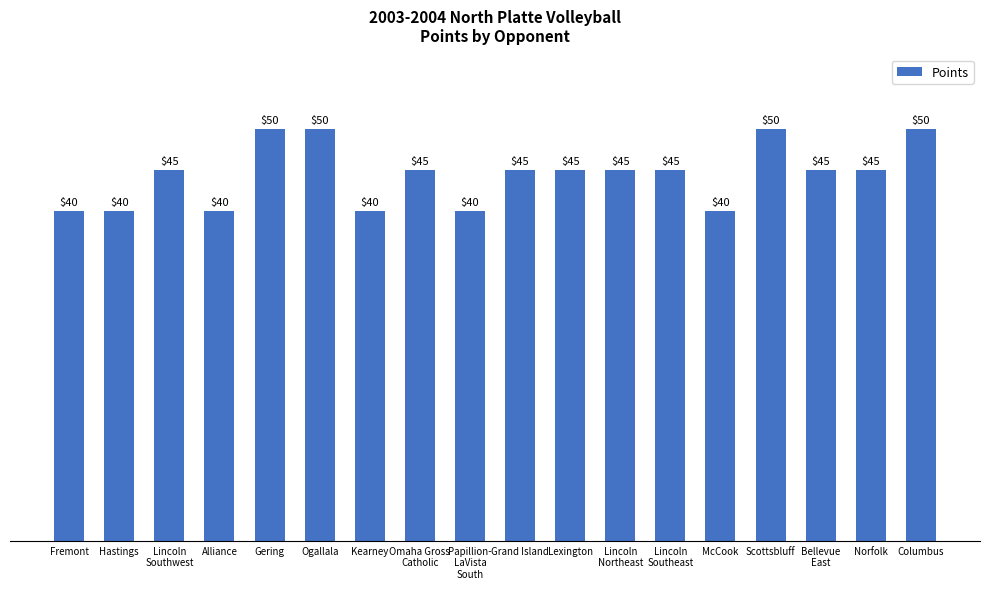

What is the sum of all values?

800